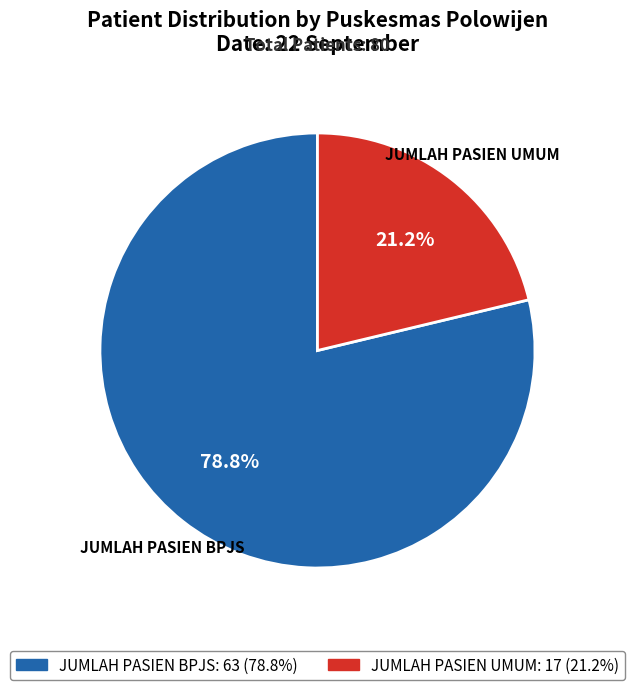

Does JUMLAH PASIEN UMUM represent more than half of the total?

No